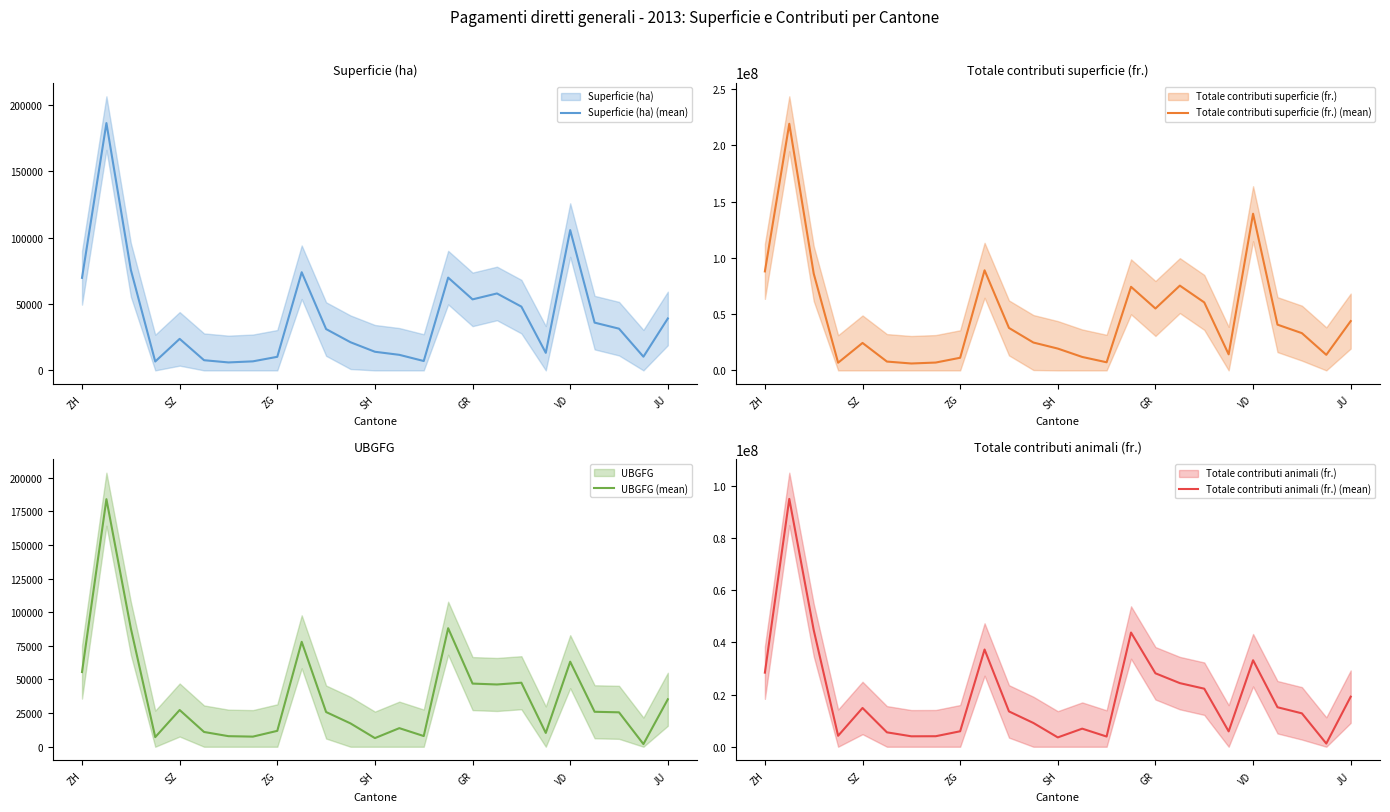

Does the chart display data point markers on the line(s)?

No